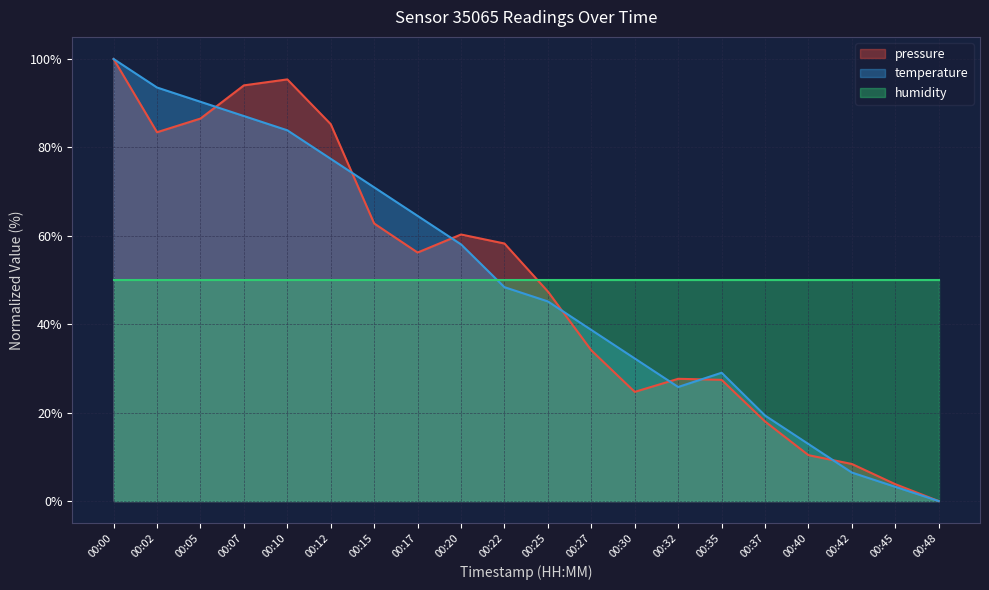

Which category has the highest value in the pressure series?

00:00